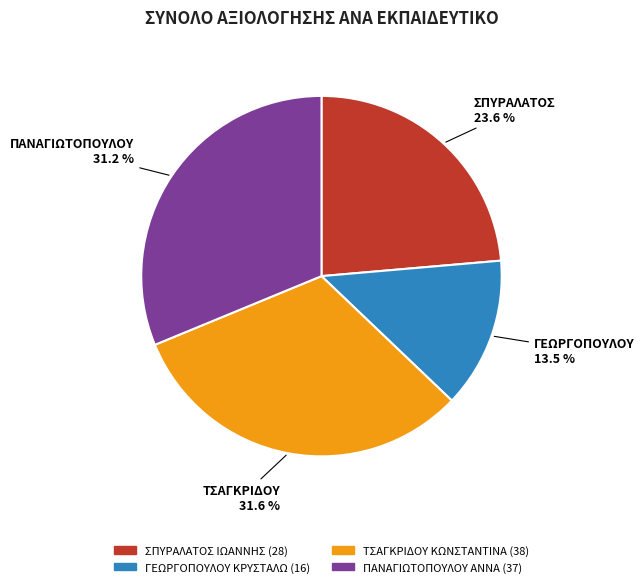

What is the smallest slice in the pie chart?

ΓΕΩΡΓΟΠΟΥΛΟΥ ΚΡΥΣΤΑΛΩ